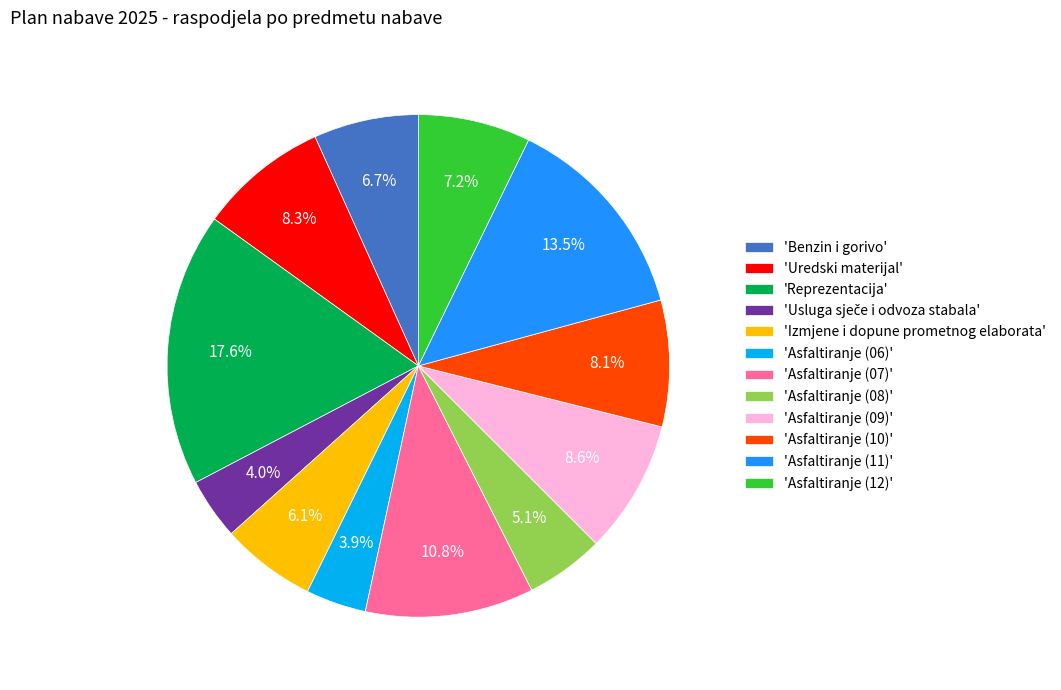

To the nearest percent, what is the average slice percentage?

8%